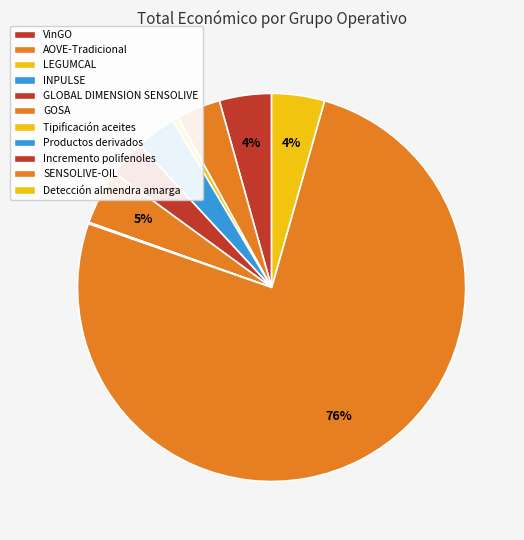

How much of the chart is everything except GLOBAL DIMENSION SENSOLIVE?

96.9%